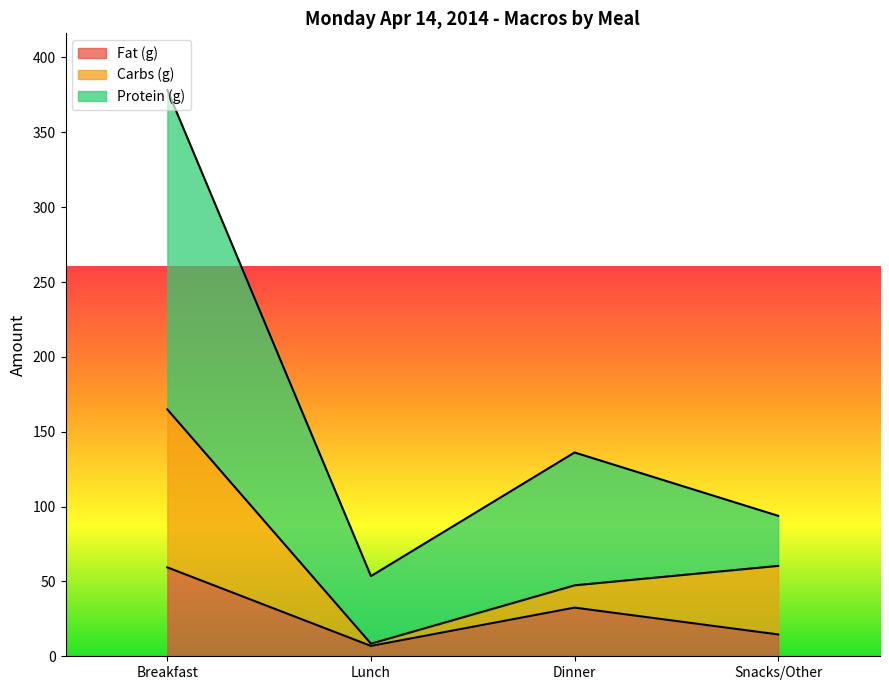

At which category is the sum across all series the highest?

Breakfast